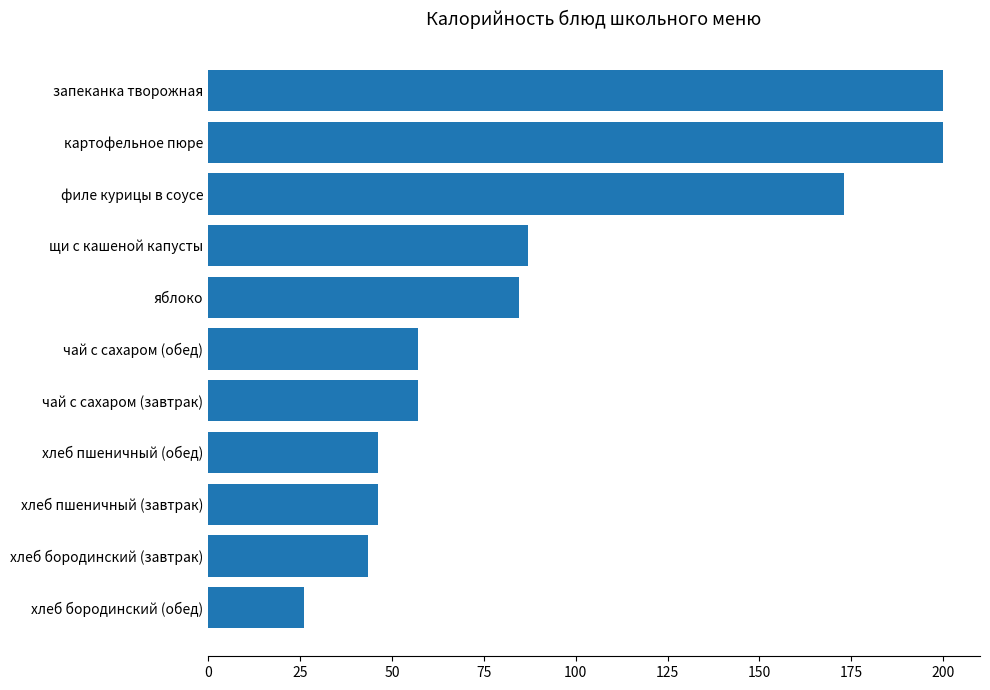

Is it true that the value at хлеб бородинский (завтрак) is 43.4?

True